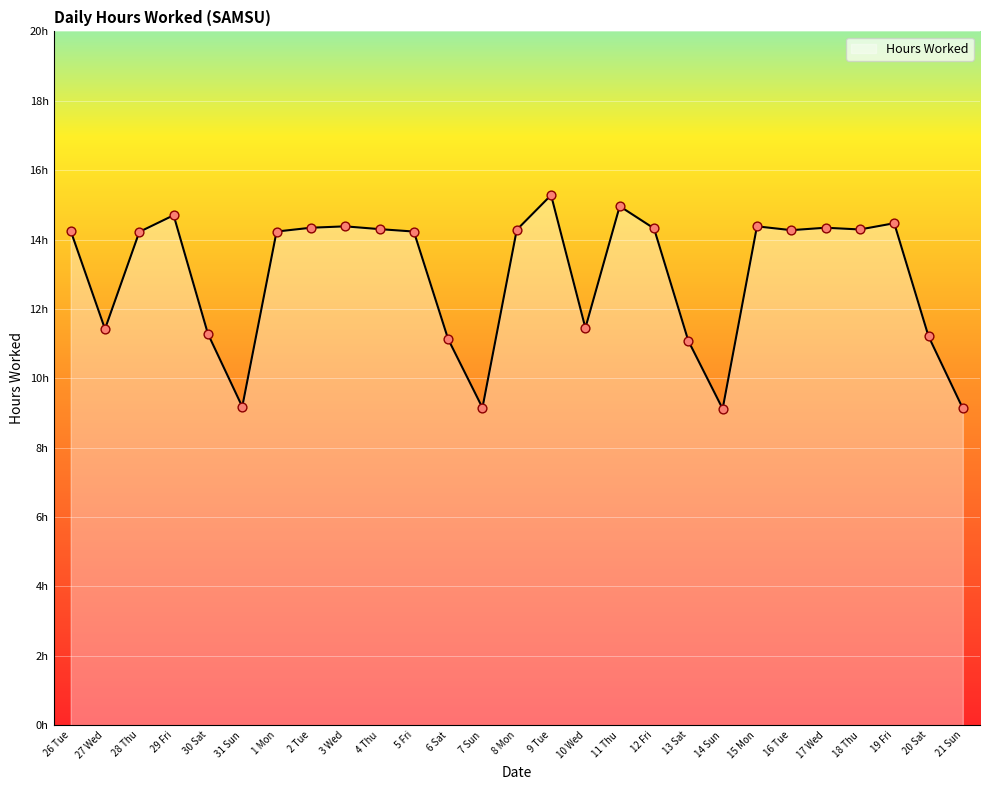

Between 1 Mon and 31 Sun, which is larger?

1 Mon